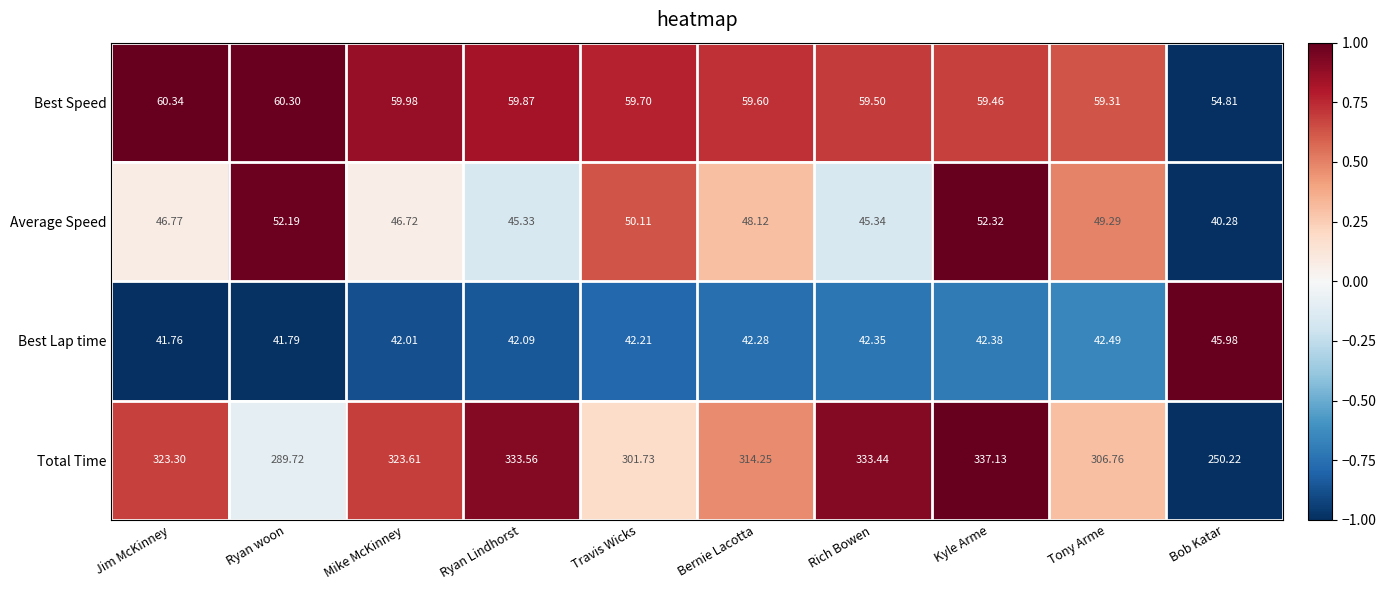

Where is Average Speed nearest to the value 46?

Rich Bowen